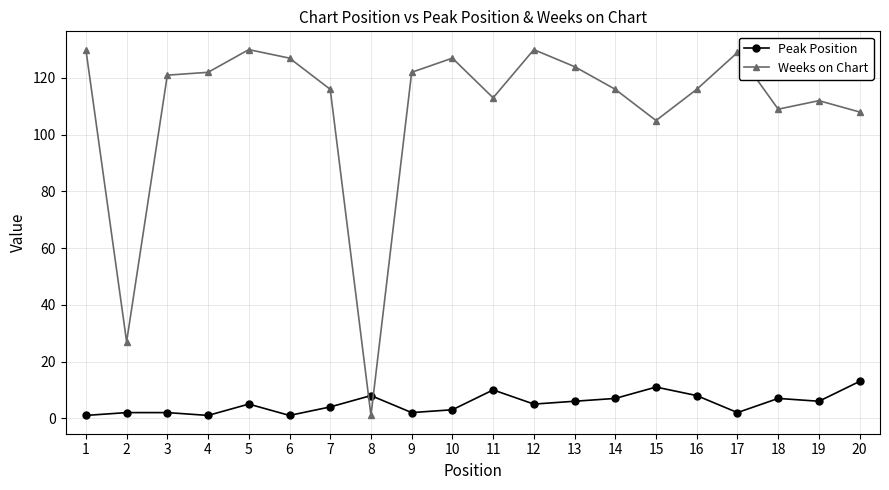

Rank the series at 12 from highest to lowest value.

Weeks on Chart, Peak Position